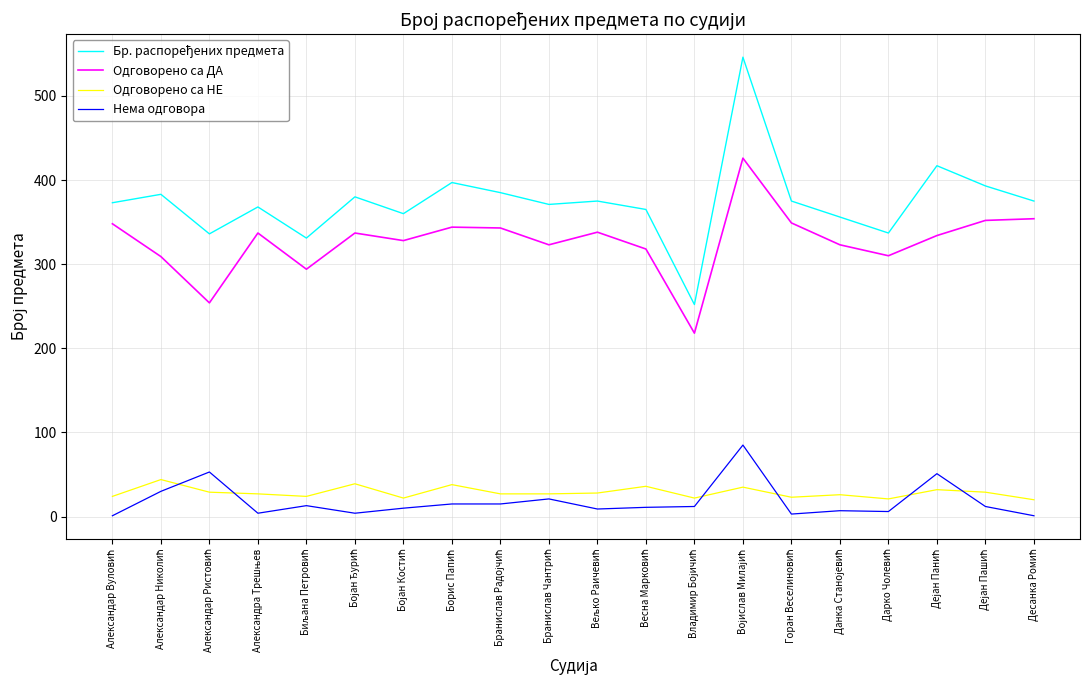

True or false: Одговорено са НЕ and Одговорено са ДА intersect in this chart.

False